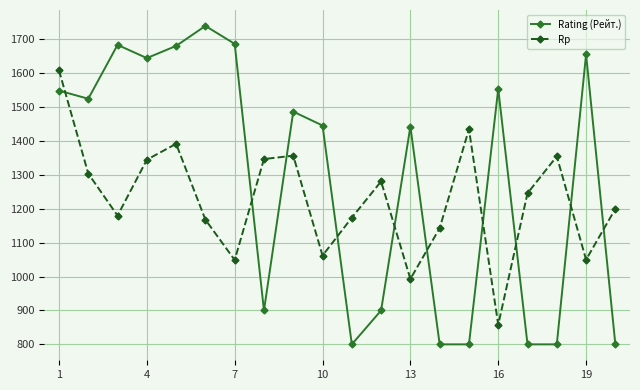

True or false: Rating (Рейт.) has more than 2 points higher than both neighbors.

True